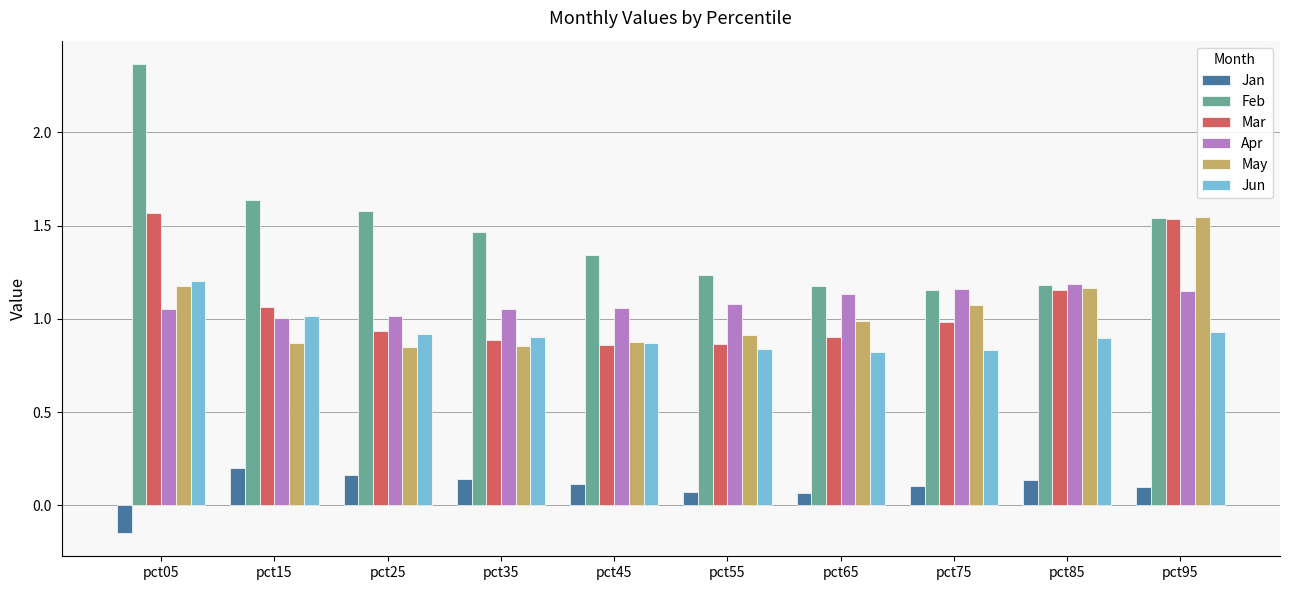

What is the sum of all Feb values?

14.7